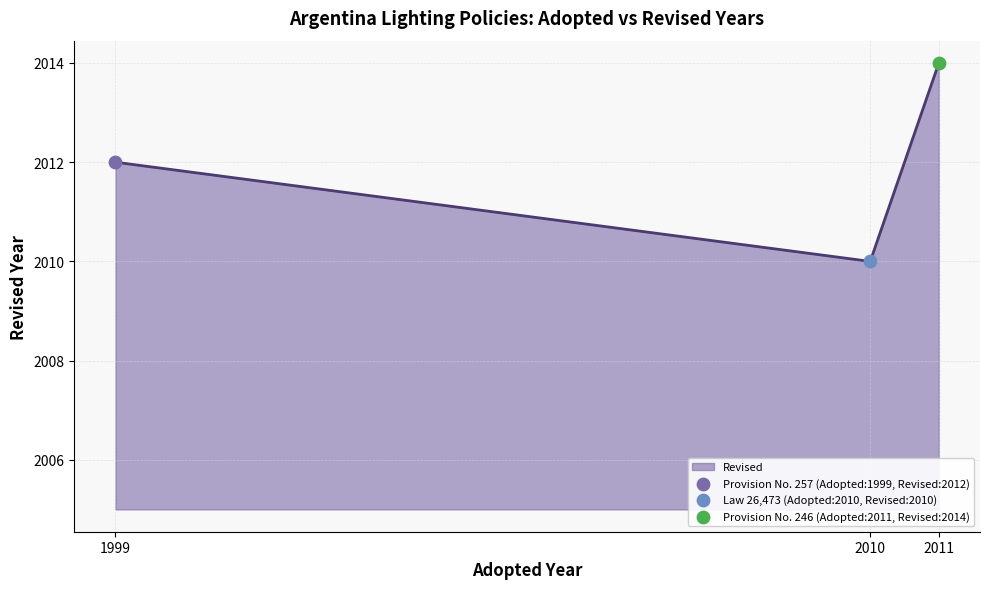

What is the change in value from 2010 to 1999?

+2